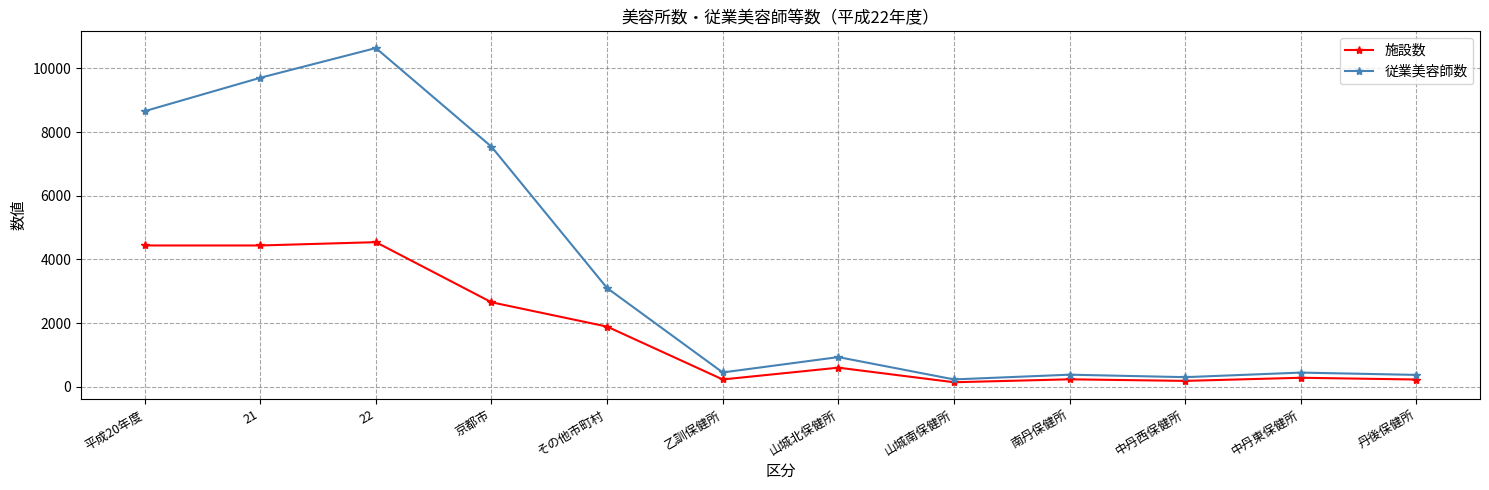

What are all the series names shown in the legend?

施設数, 従業美容師数